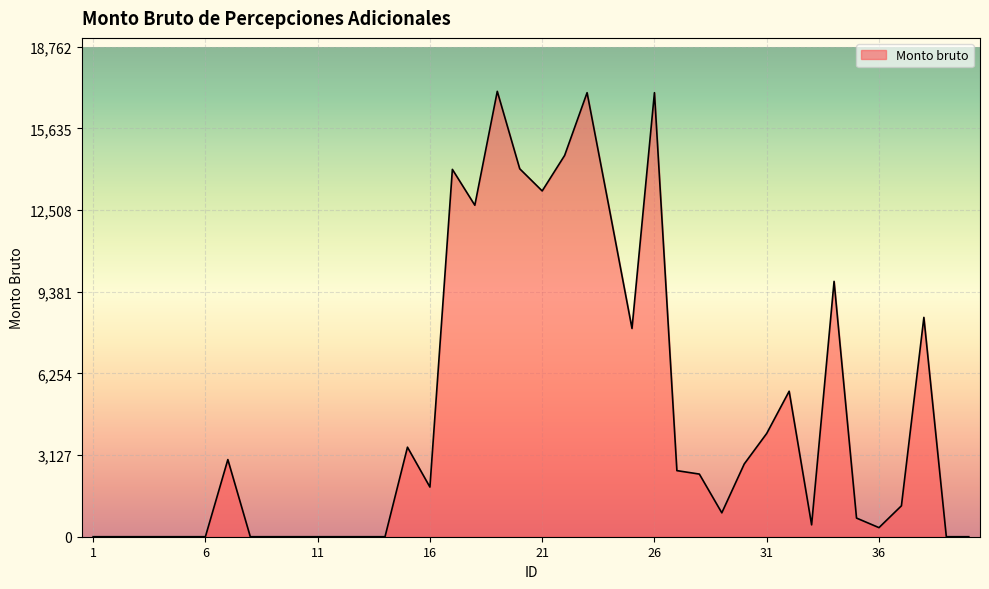

What is the greatest value displayed?

17056.5